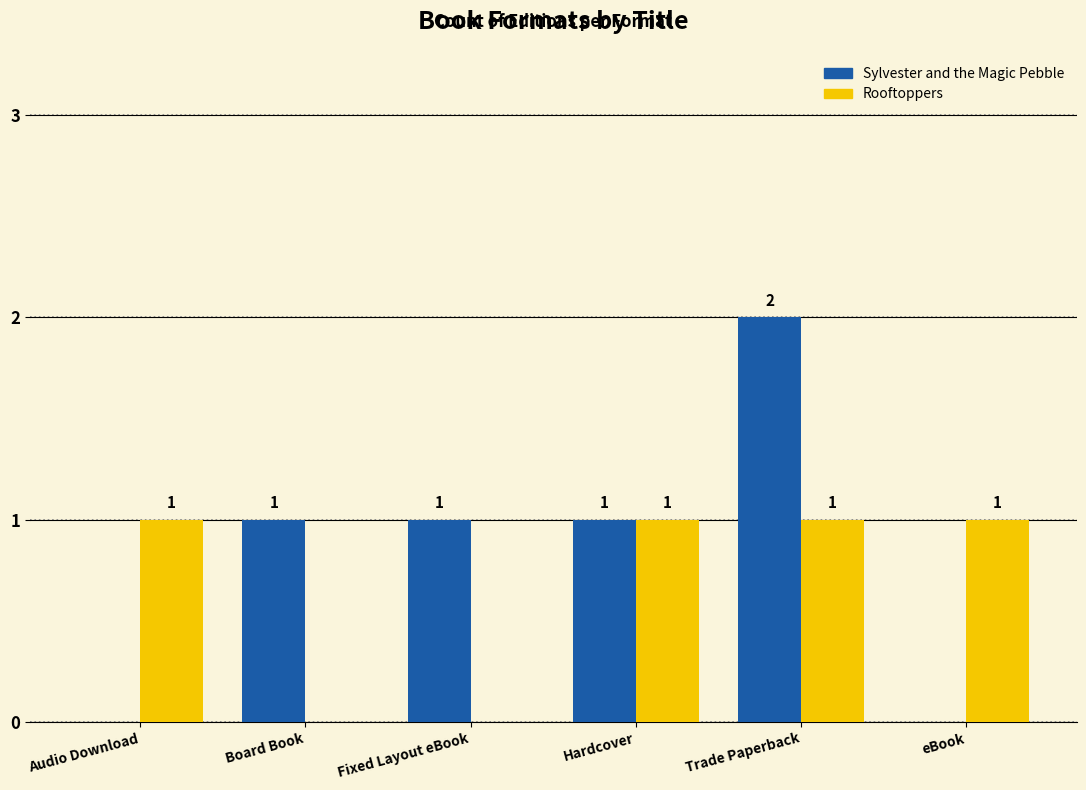

Which label corresponds to the largest value in the chart?

Trade Paperback